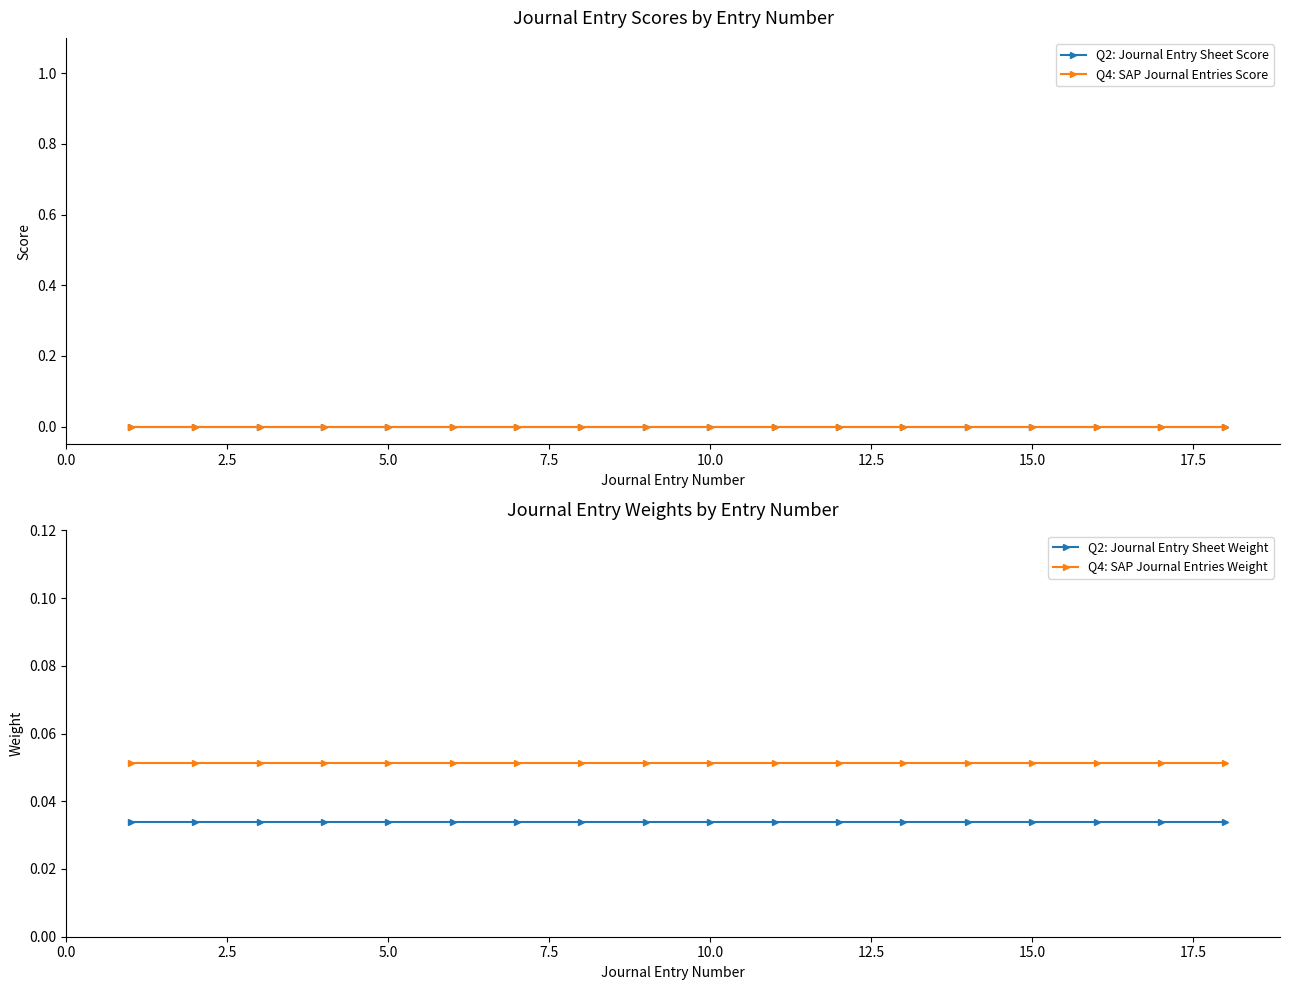

Reading right to left, list all the values displayed in this chart.

Q2: Journal Entry Sheet Score: 0.0	0.0	0.0	0.0	0.0	0.0	0.0	0.0	0.0	0.0	0.0	0.0	0.0	0.0	0.0	0.0	0.0	0.0
Q4: SAP Journal Entries Score: 0.0	0.0	0.0	0.0	0.0	0.0	0.0	0.0	0.0	0.0	0.0	0.0	0.0	0.0	0.0	0.0	0.0	0.0
Q2: Journal Entry Sheet Weight: 0.0	0.0	0.0	0.0	0.0	0.0	0.0	0.0	0.0	0.0	0.0	0.0	0.0	0.0	0.0	0.0	0.0	0.0
Q4: SAP Journal Entries Weight: 0.1	0.1	0.1	0.1	0.1	0.1	0.1	0.1	0.1	0.1	0.1	0.1	0.1	0.1	0.1	0.1	0.1	0.1